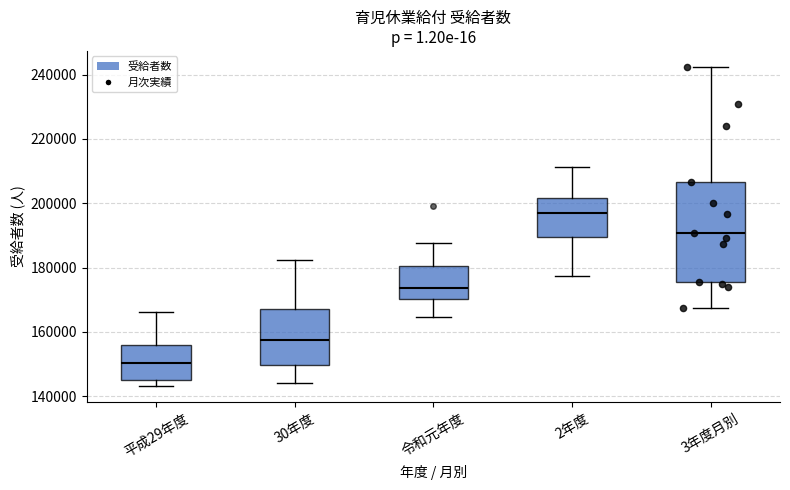

Reading left to right, transcribe this box plot: for each box, give where its median line is, the range the box spans, and where its two whiskers end, as read against the y-axis. The values are not printed on the chart, so give them approximately, as read against the axis.

平成29年度: median 150000, box 146000 to 156000, whiskers 144000 to 166000
30年度: median 158000, box 150000 to 166000, whiskers 144000 to 182000
令和元年度: median 174000, box 170000 to 180000, whiskers 164000 to 188000
2年度: median 198000, box 190000 to 202000, whiskers 178000 to 212000
3年度月別: median 190000, box 176000 to 206000, whiskers 168000 to 242000